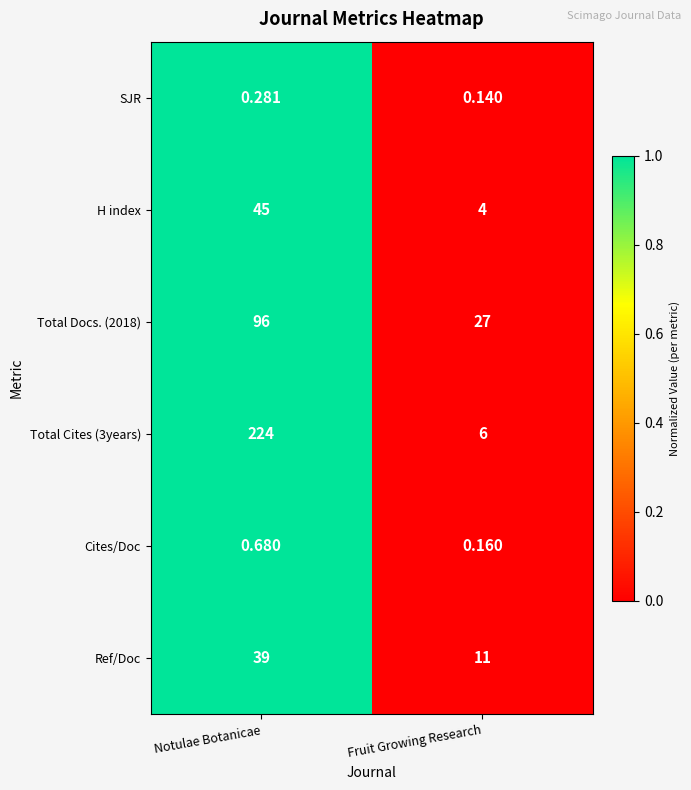

Which series has the widest spread of values?

Total Cites (3years)